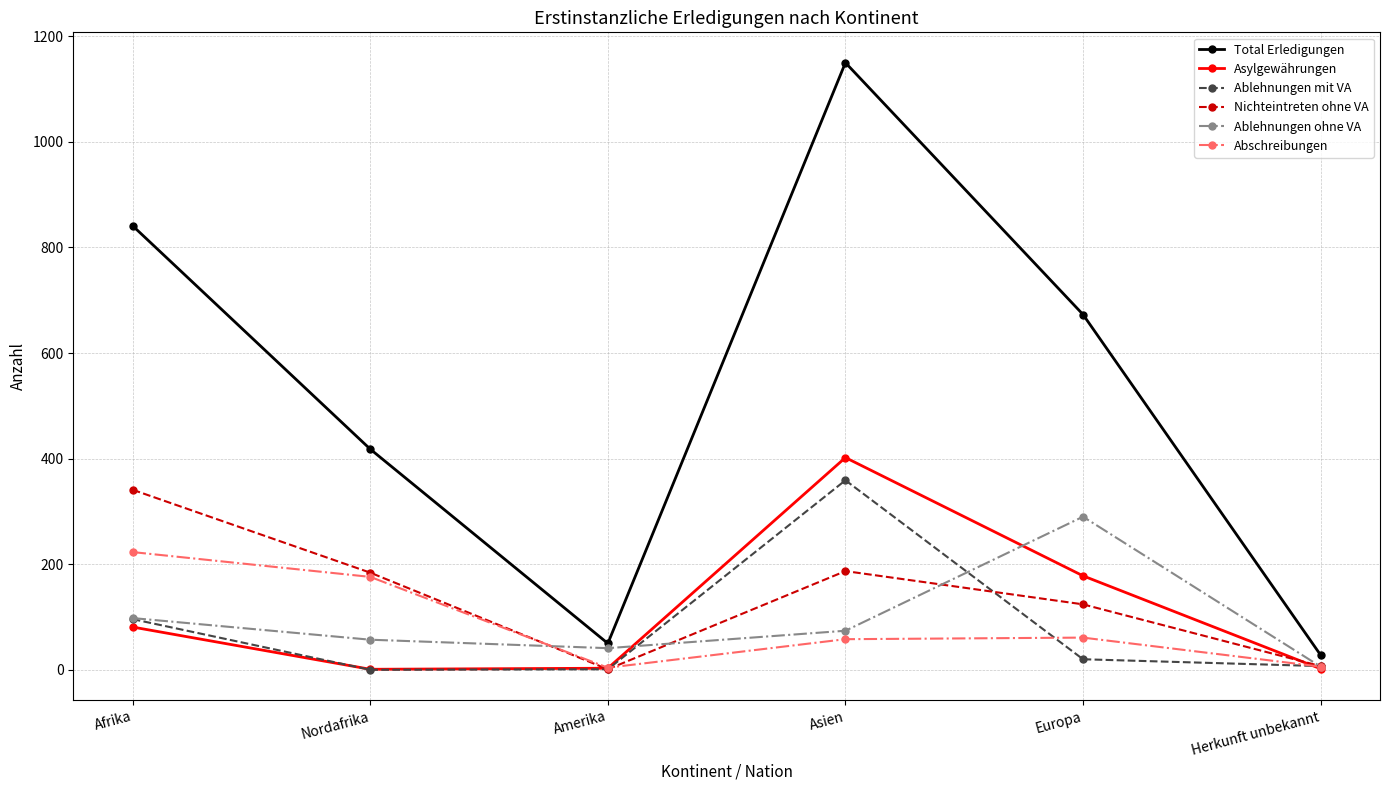

At how many categories does at least one series exceed 402?

4